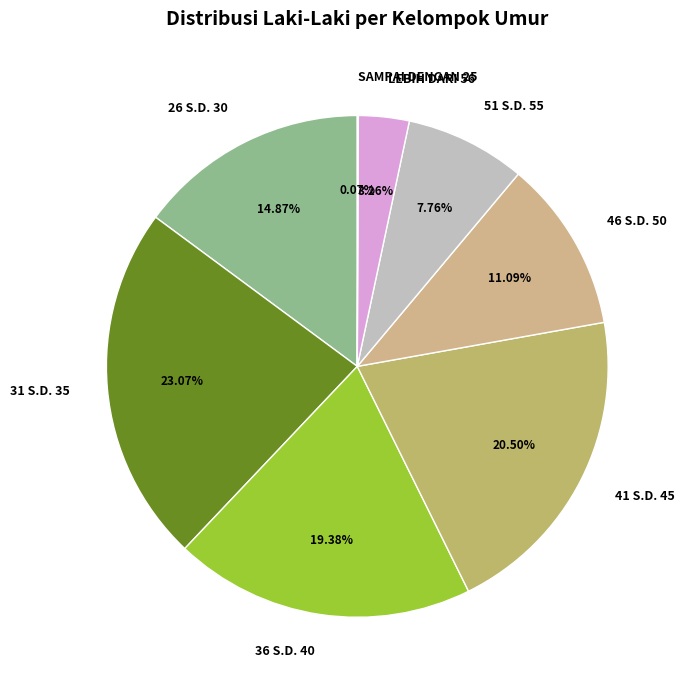

Is there any slice that represents more than half of the pie?

No